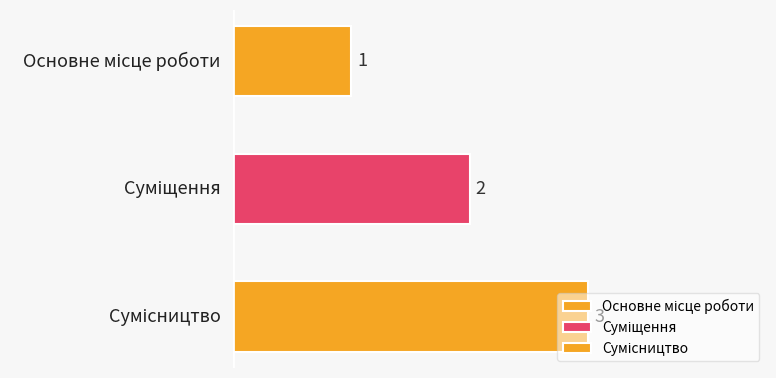

How many values are below 2?

1